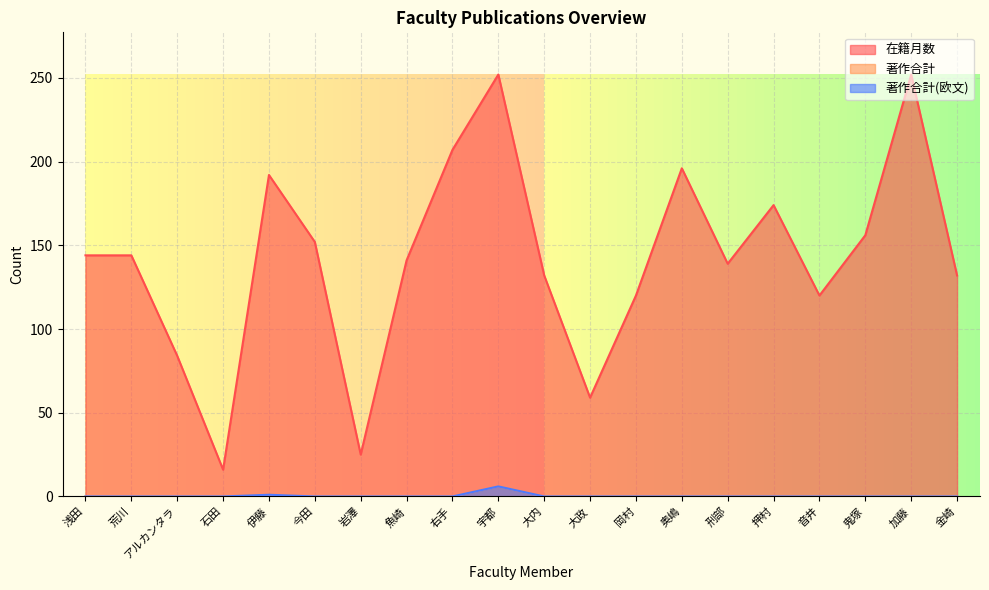

At which label is 著作合計(欧文) closest to 3?

伊藤